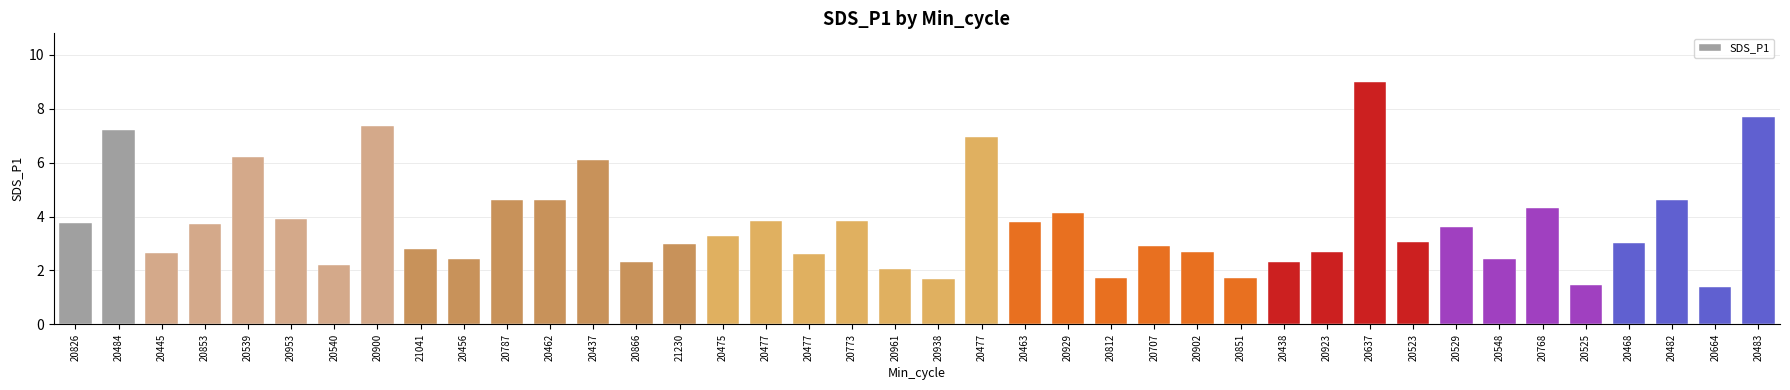

Which has a higher value, 20482 or 20900?

20900